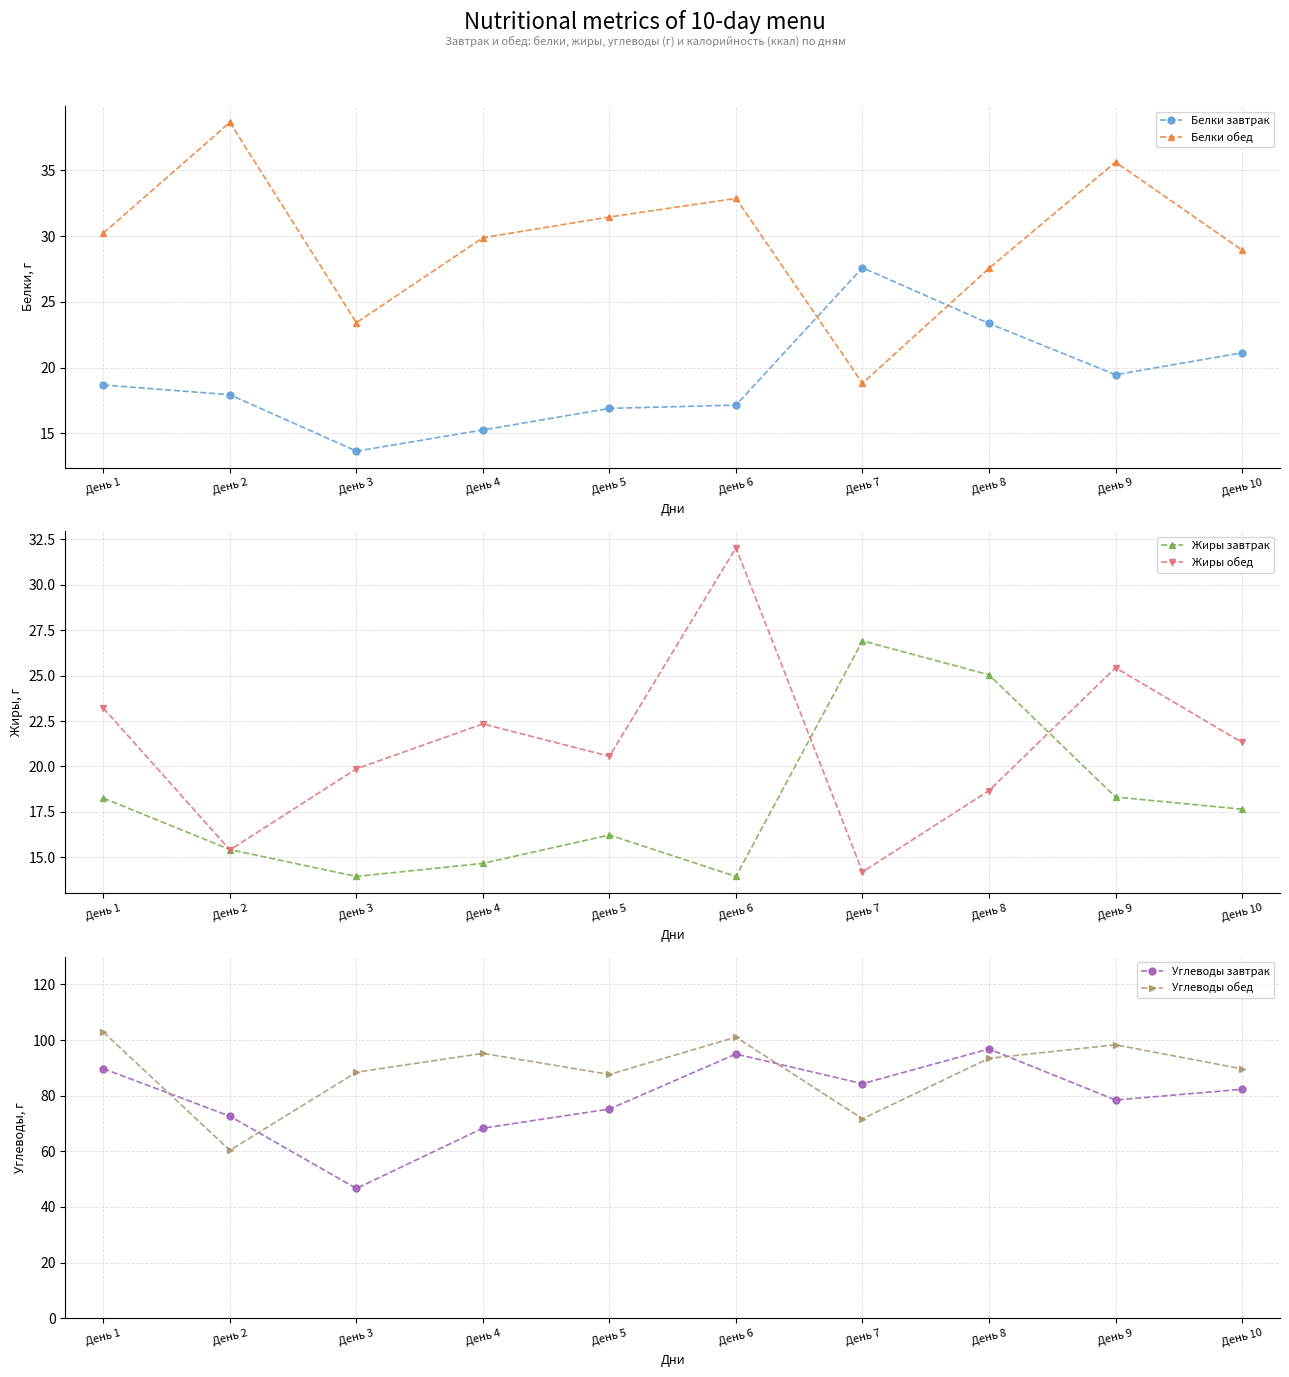

True or false: Углеводы обед has more than 2 points higher than both neighbors.

True